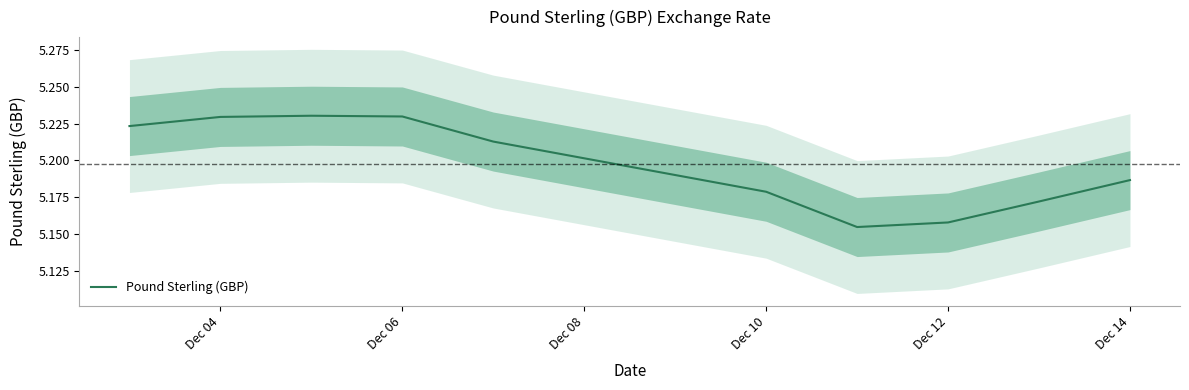

What is the label of the 9th point from the right?

Dec 04